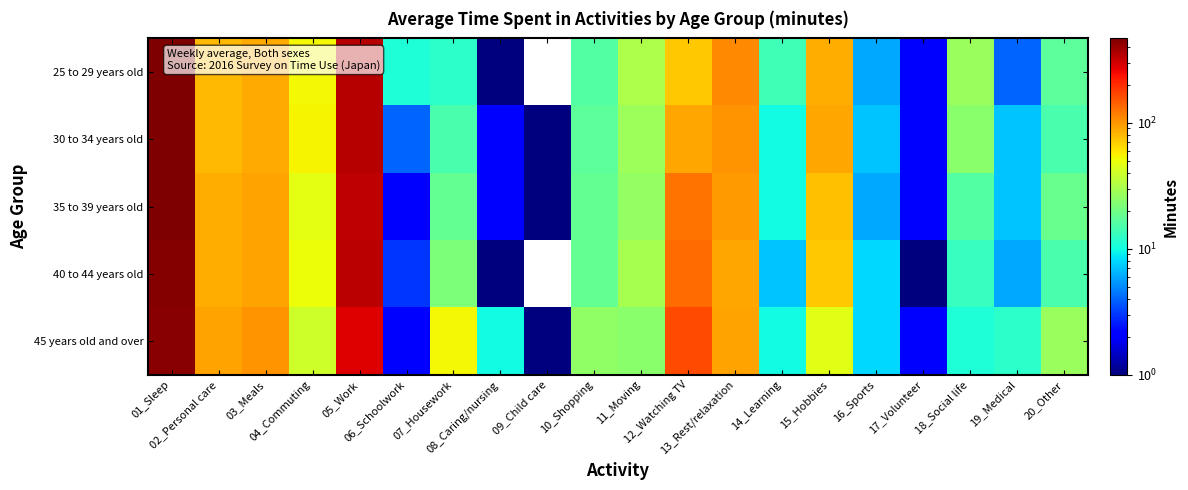

Which series has the largest total across all categories?

30 to 34 years old